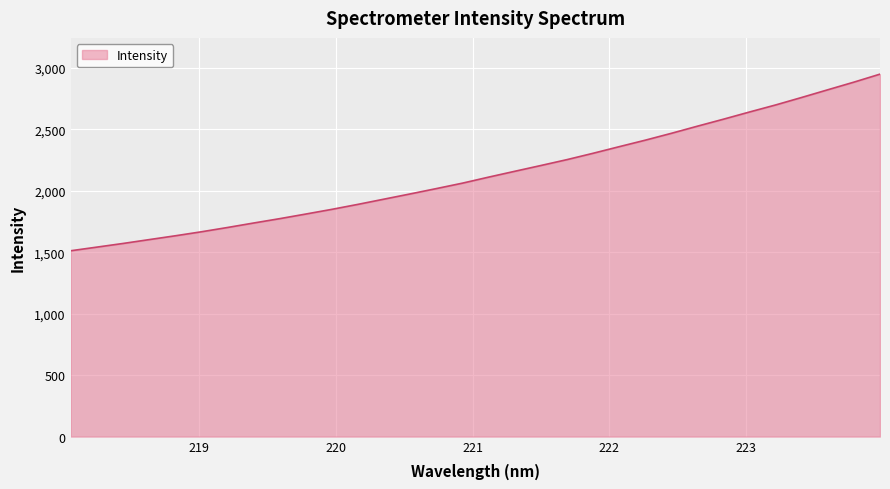

What is the difference between the maximum and minimum values?

1436.8